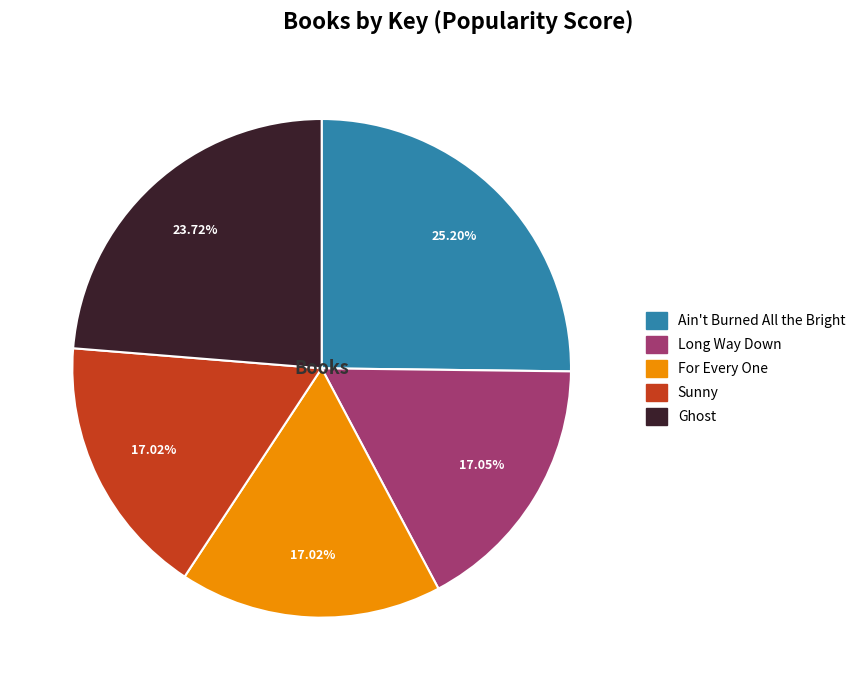

Does Sunny represent more than half of the total?

No